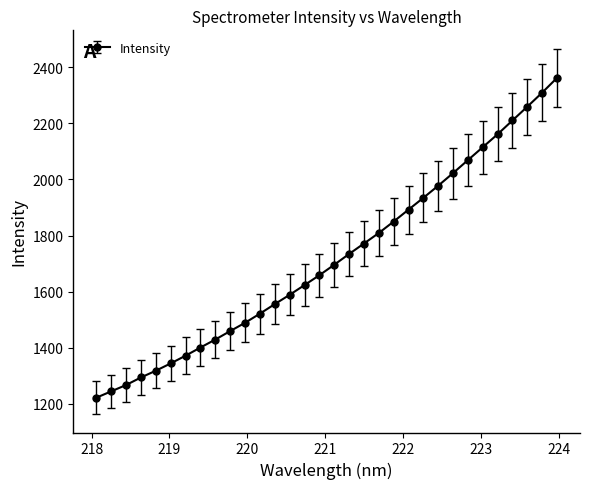

True or false: there are more than 0 points higher than both neighbors.

False